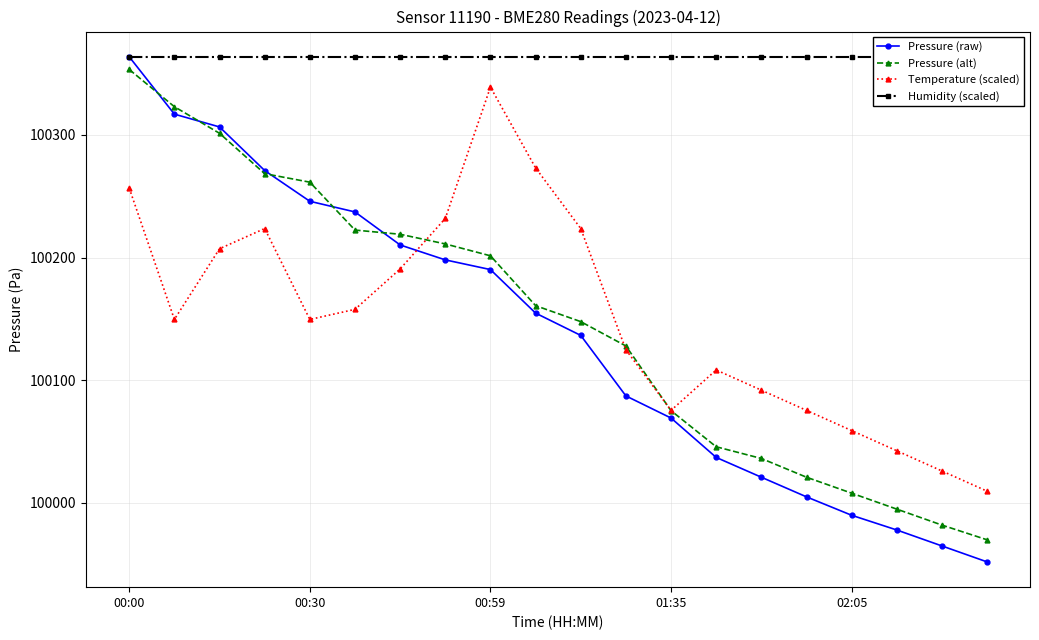

List the series in order of their peak value, highest first.

Pressure (raw), Humidity (scaled), Pressure (alt), Temperature (scaled)